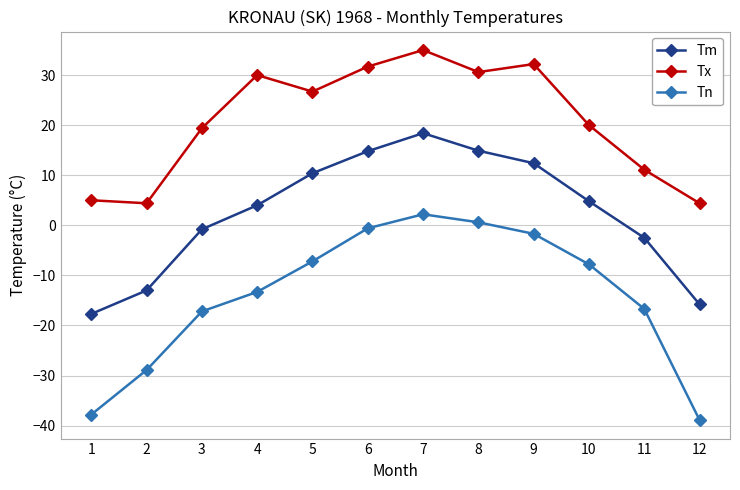

What is the value of the Tn point at the 7th from the left?

2.2